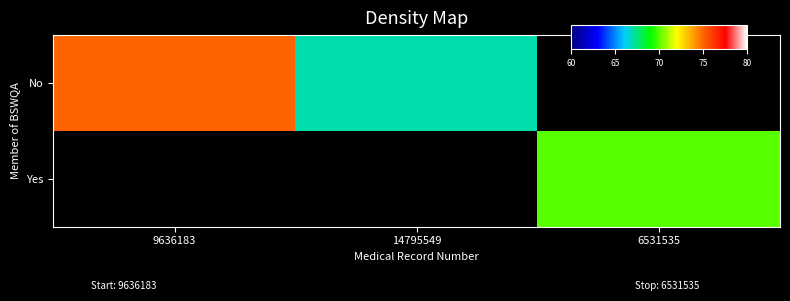

How many series are shown in this chart?

2